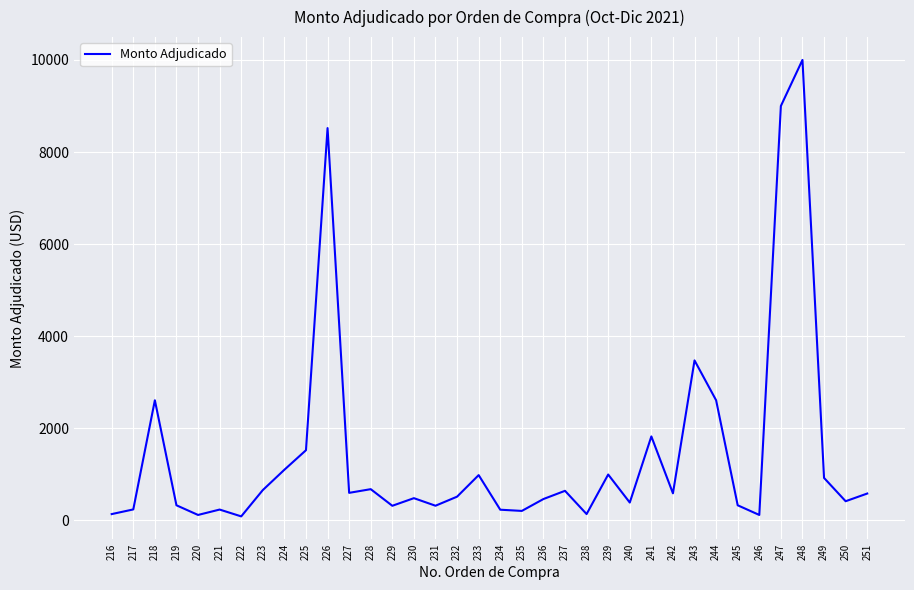

At which label does the data first exceed 585?

218